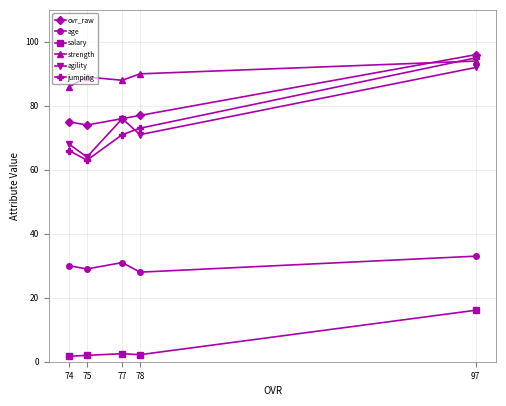

The age series shows 42.5 at 74. True or false?

False